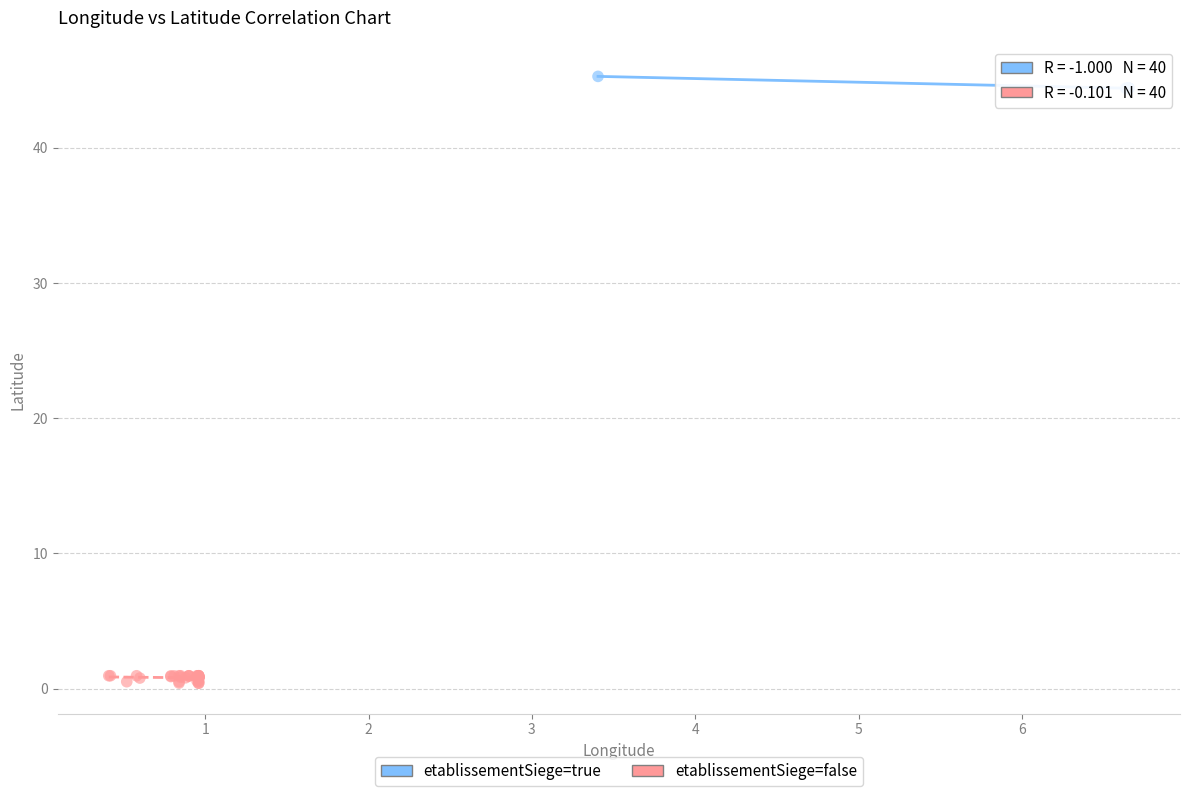

Which series reaches the maximum Y coordinate?

etablissementSiege=true